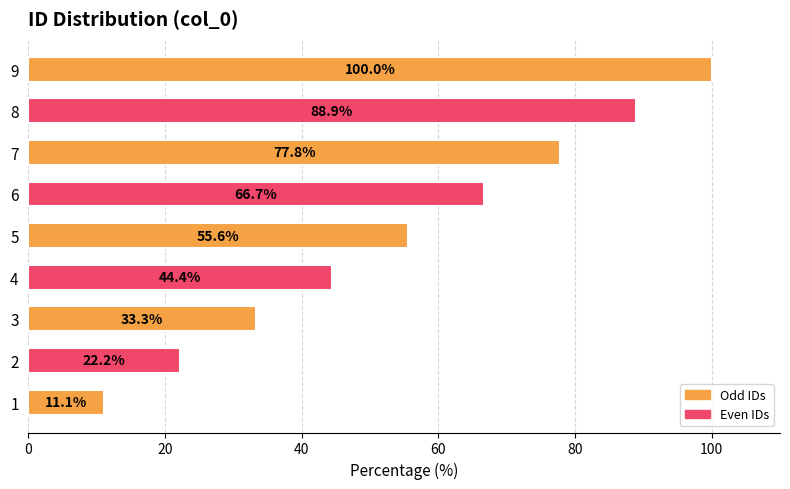

What value does the data have at 6?

66.7